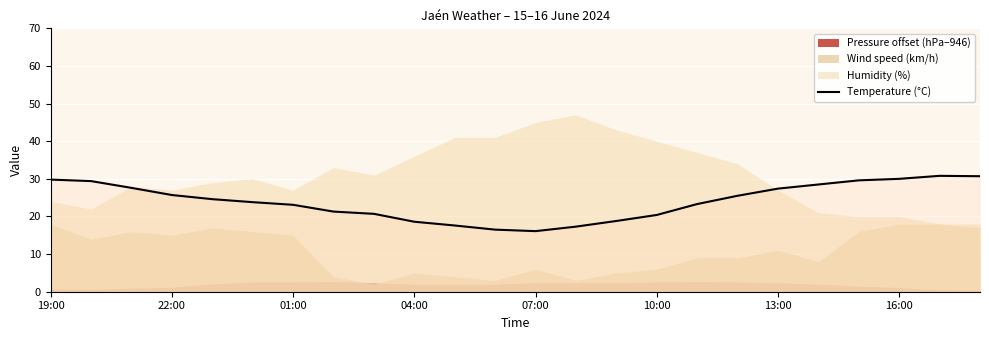

True or false: Temperature (°C) has a value of 29.8 at 19:00.

True